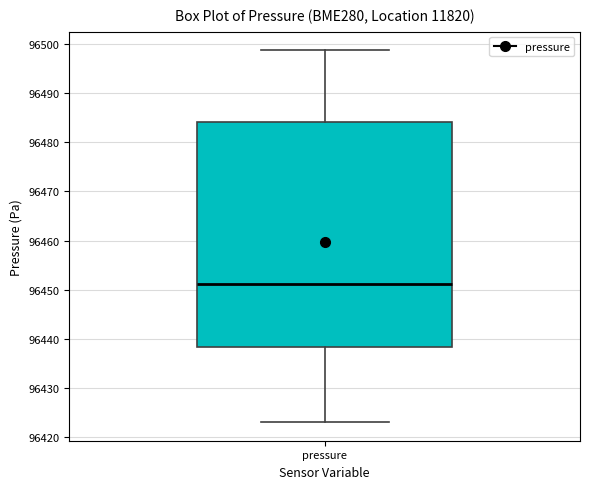

Read this box plot against the y-axis: the position of the median line, the range covered by the box, and the ends of both whiskers. The values are not printed on the chart, so give them approximately, as read against the axis.

median 96451, box 96438 to 96484, whiskers 96423 to 96499